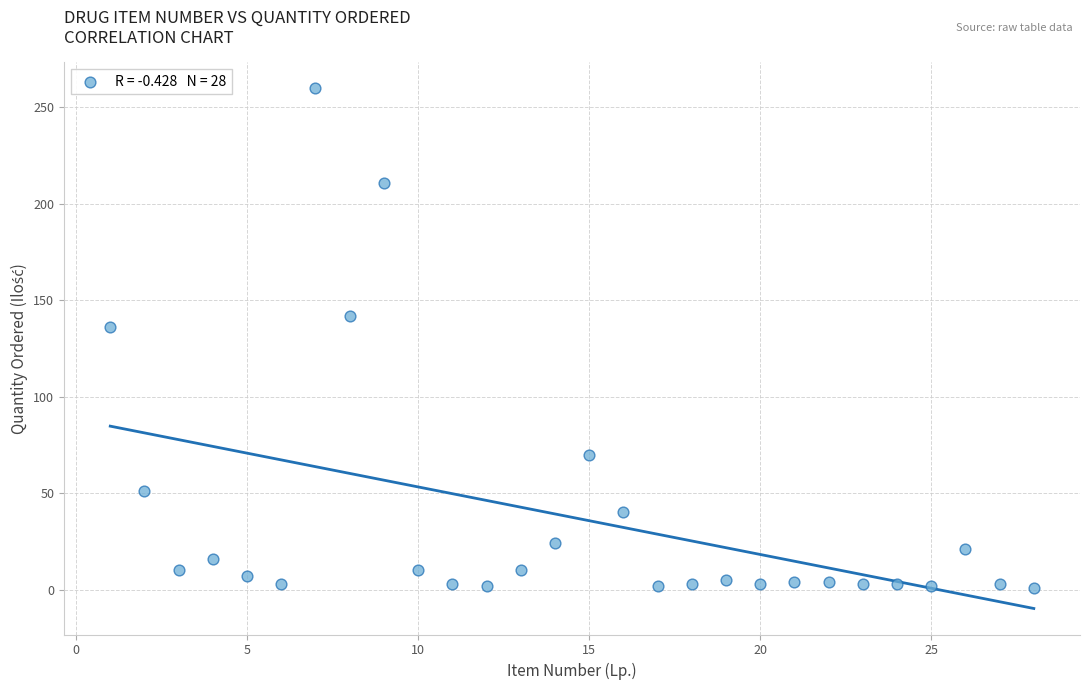

What is the range of X values (max minus min)?

27